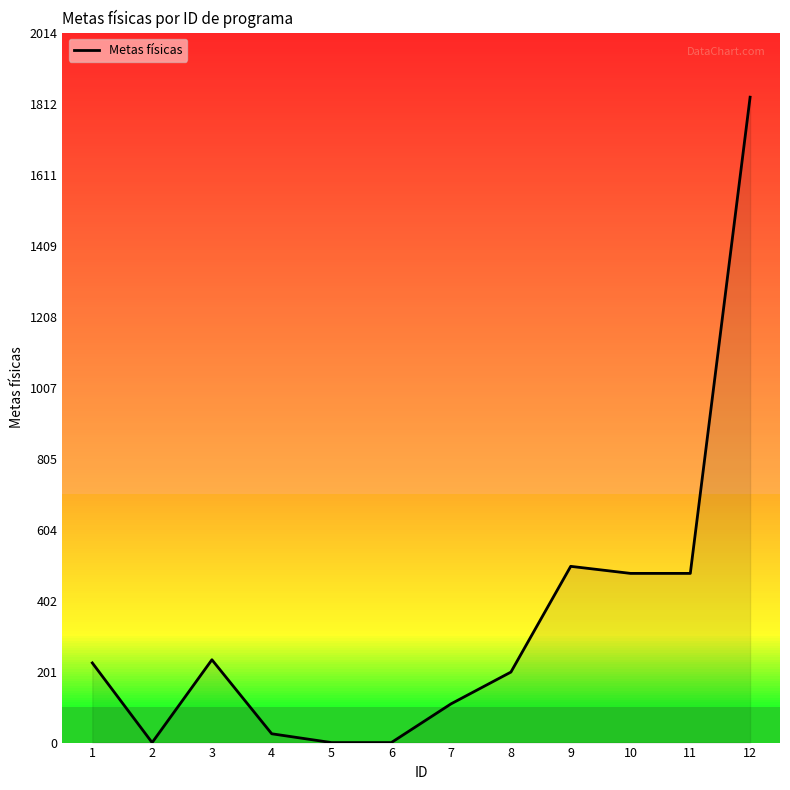

The chart shows a value of 66 at 1. True or false?

False